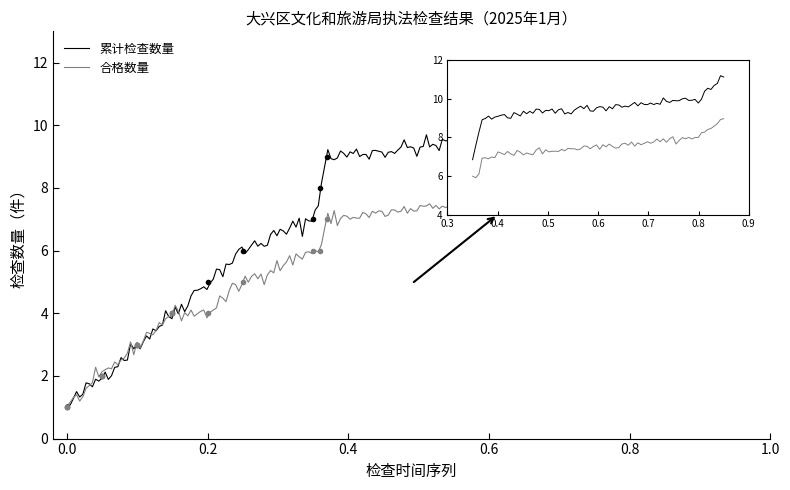

What is the average value of the 累计检查数量 series?

6